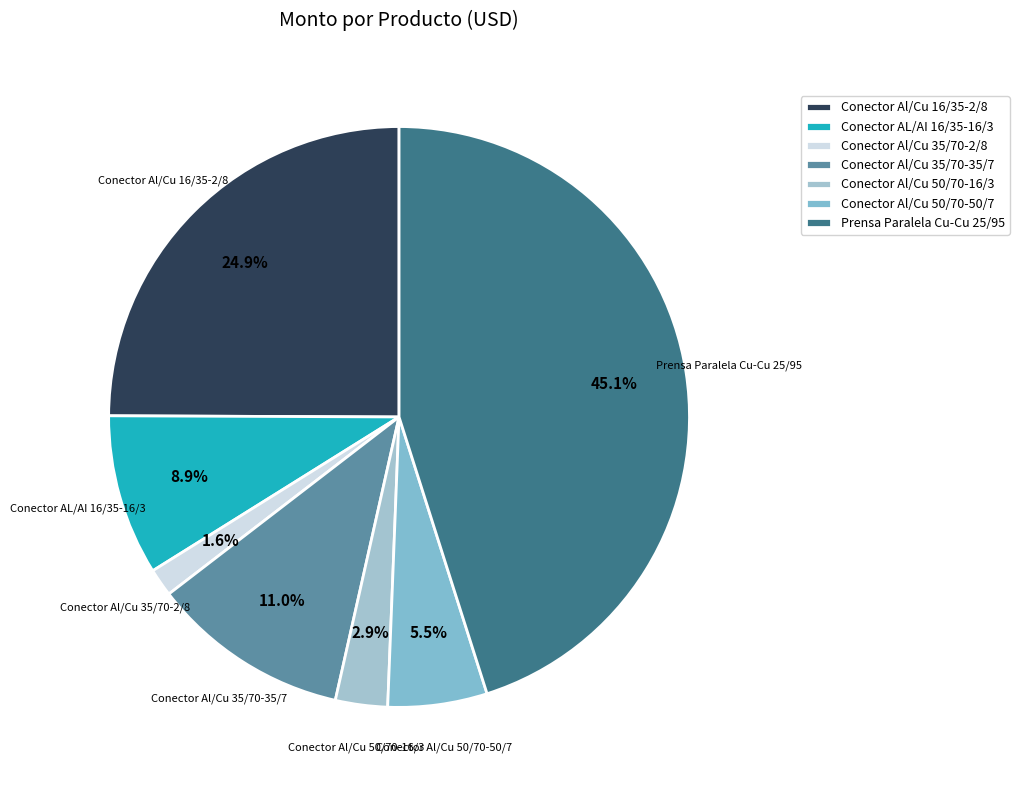

To the nearest percent, what is the difference between the Conector Al/Cu 50/70-16/3 and Conector Al/Cu 35/70-2/8 slice percentages?

1%